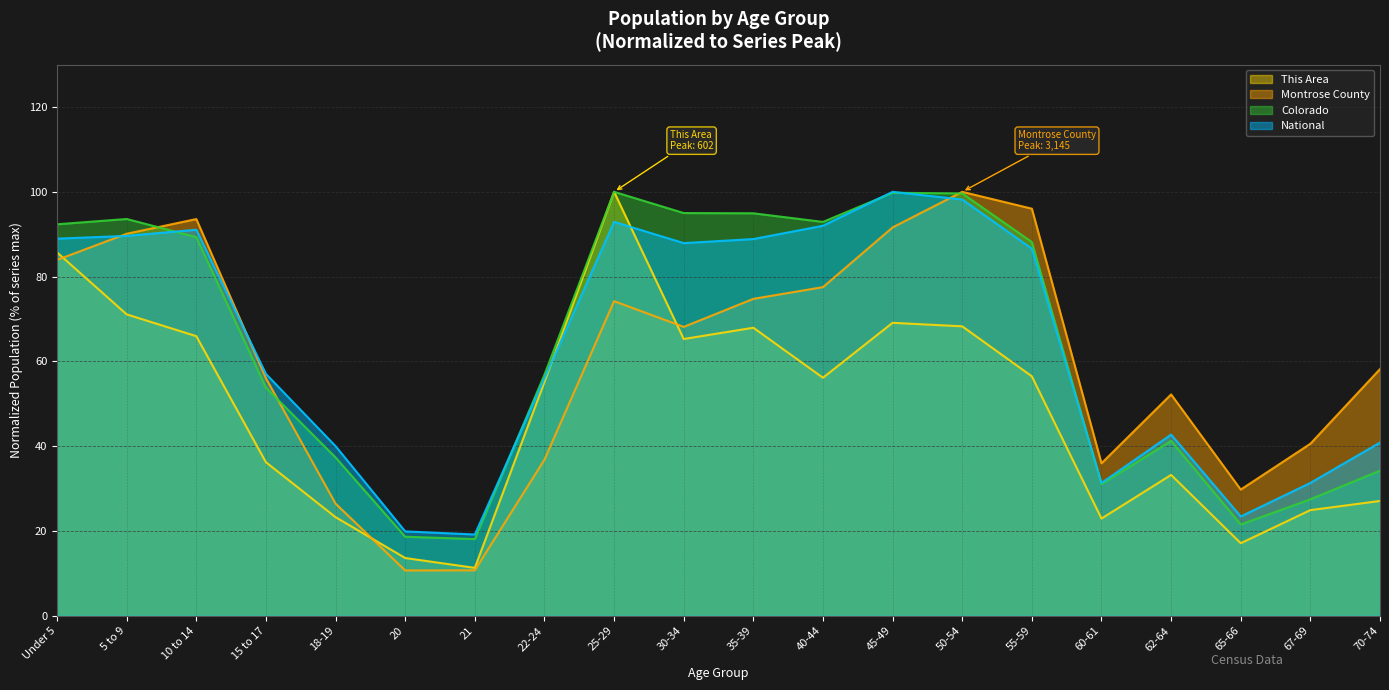

True or false: This Area has a value of 38.1 at 18-19.

False